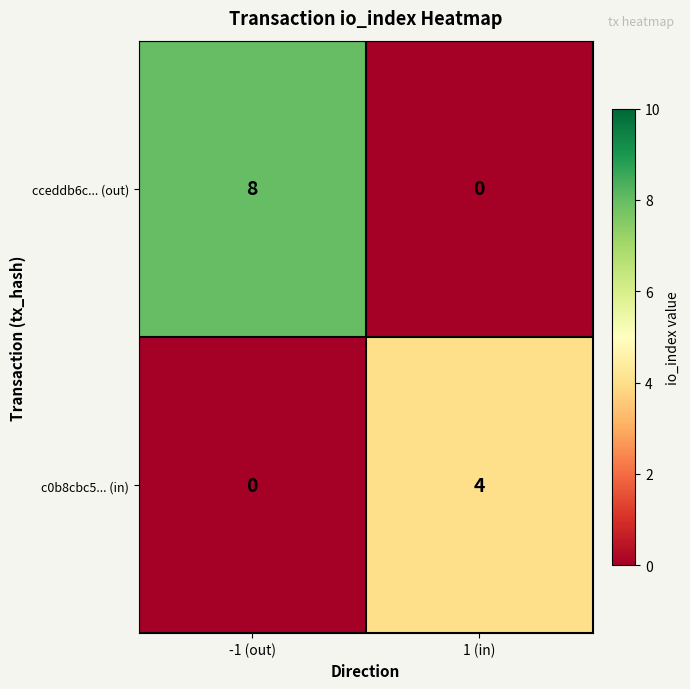

List the series in order of their peak value, highest first.

cceddb6c... (out), c0b8cbc5... (in)